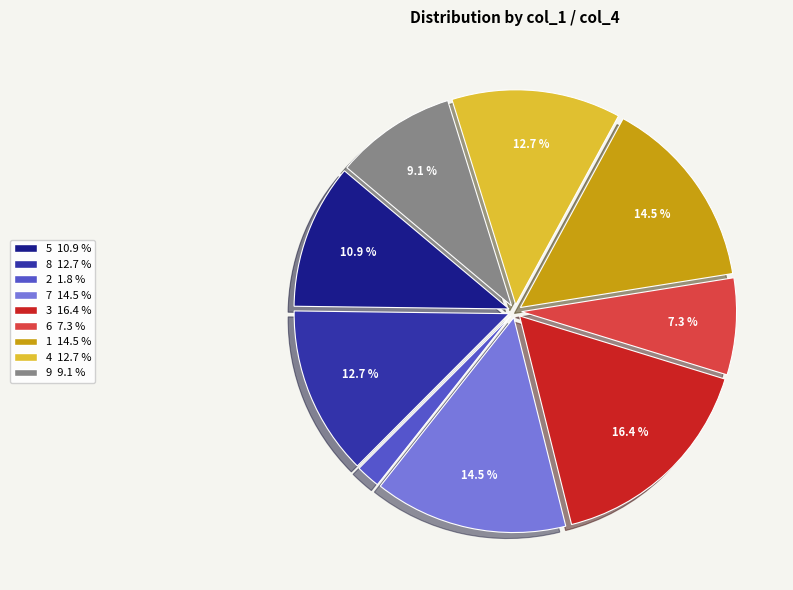

Is there any slice that represents more than half of the pie?

No